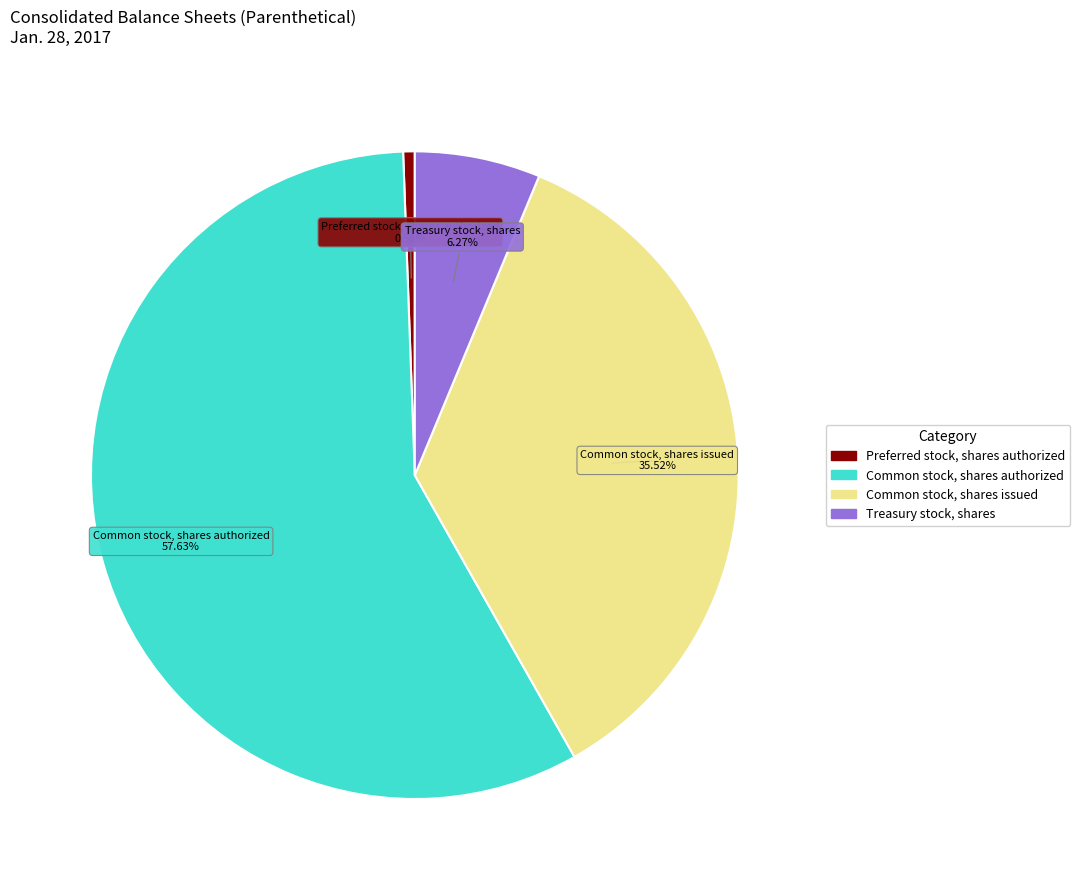

How many segments does this pie chart have?

4